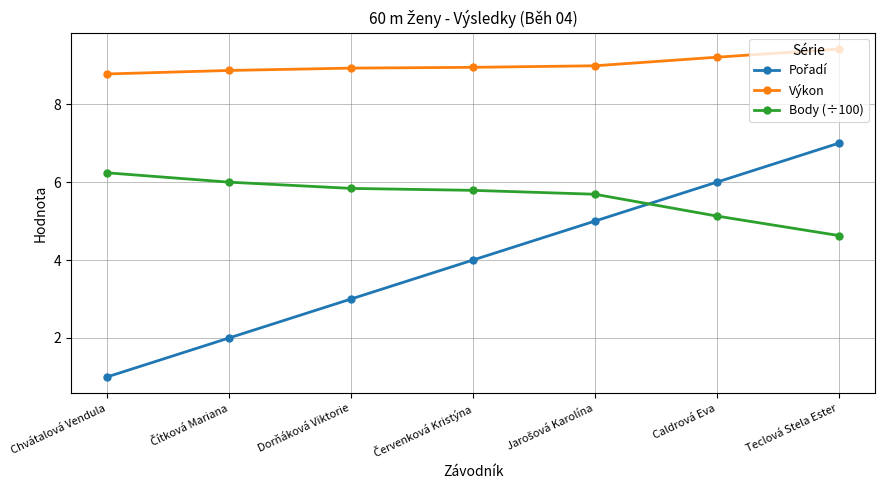

What is the label of the 1st point from the right?

Teclová Stela Ester